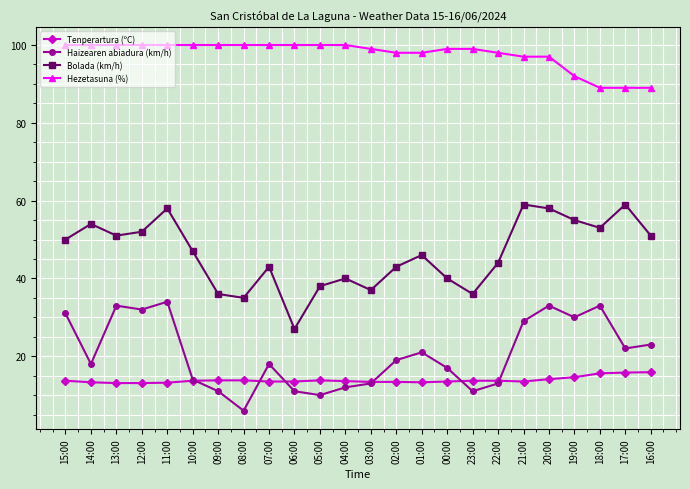

Which series has the largest total across all categories?

Hezetasuna (%)